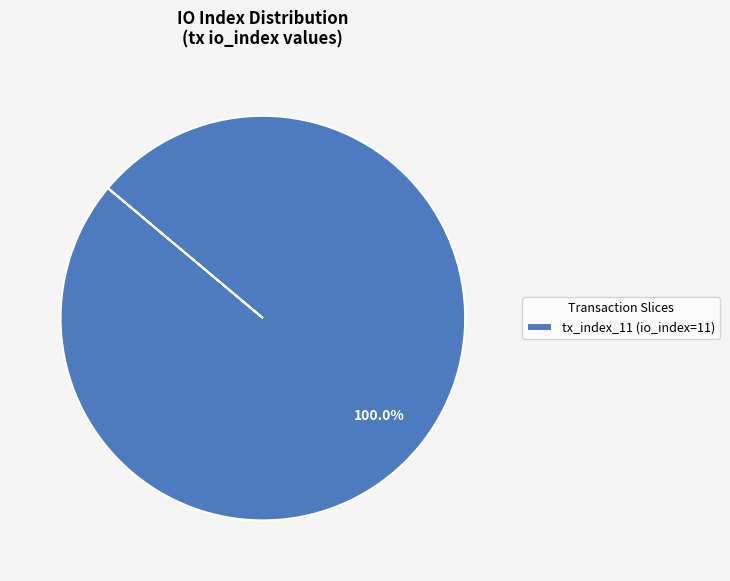

Is there any slice that represents more than half of the pie?

Yes